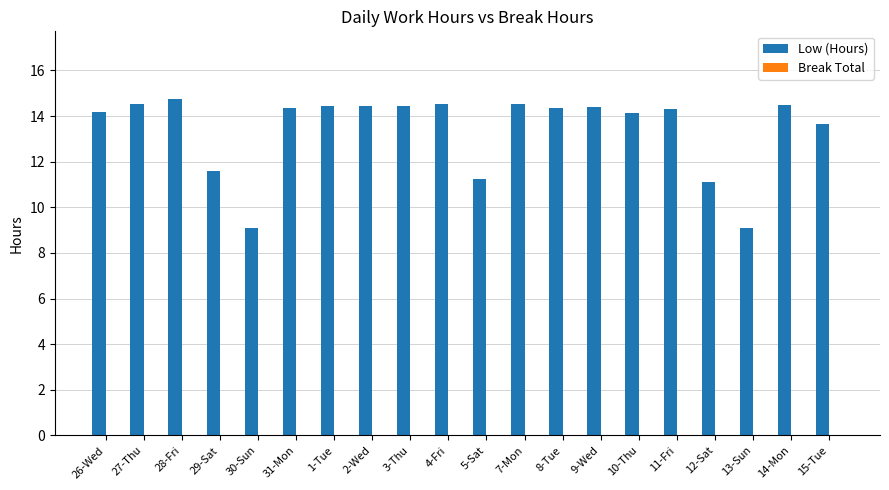

What is the average value?

13.4